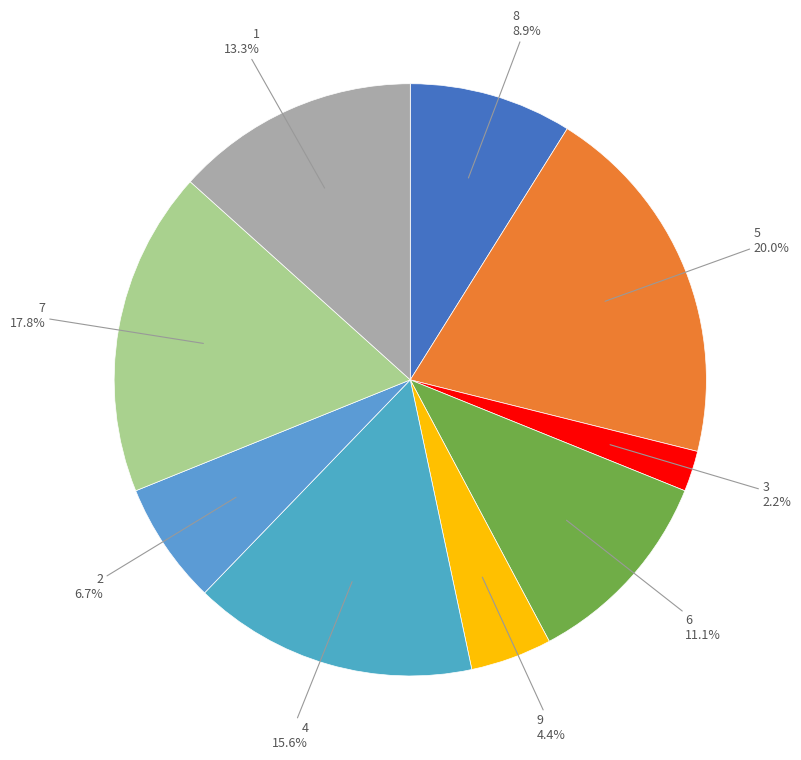

How many slices are in this pie chart?

9